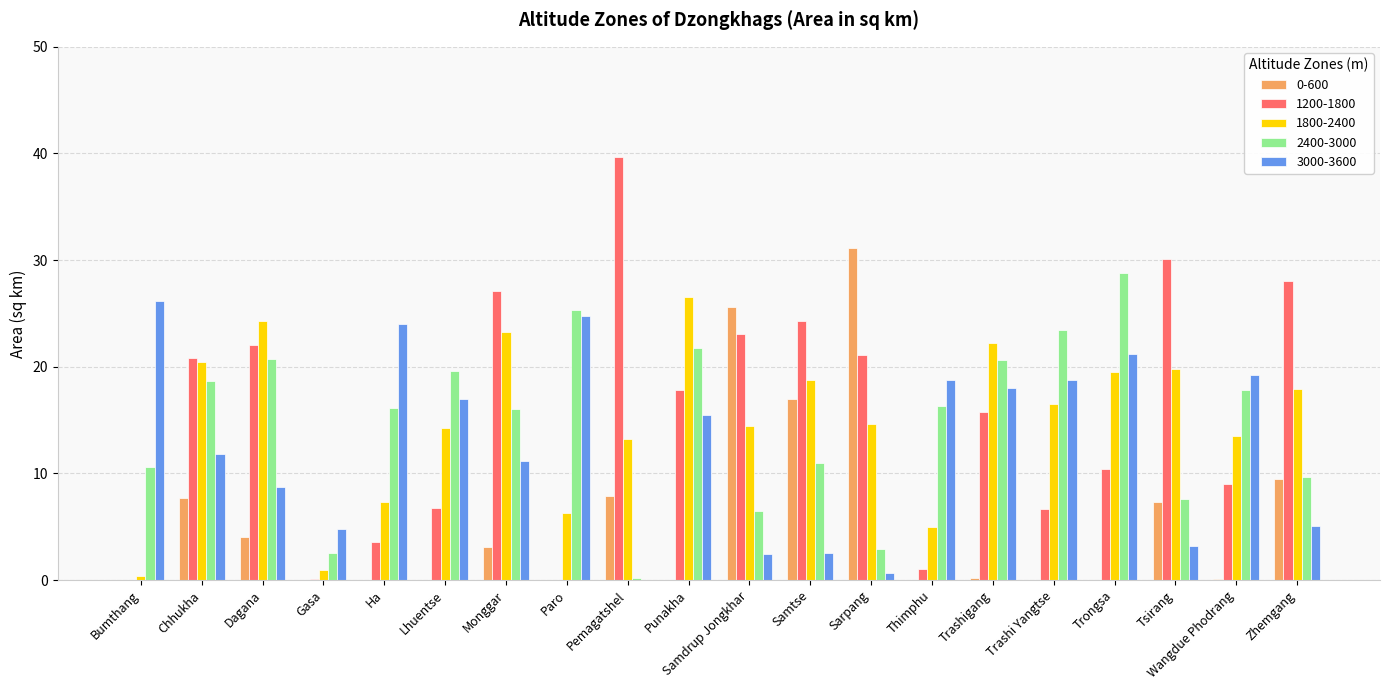

At which category does the chart reach its peak across all series?

Pemagatshel